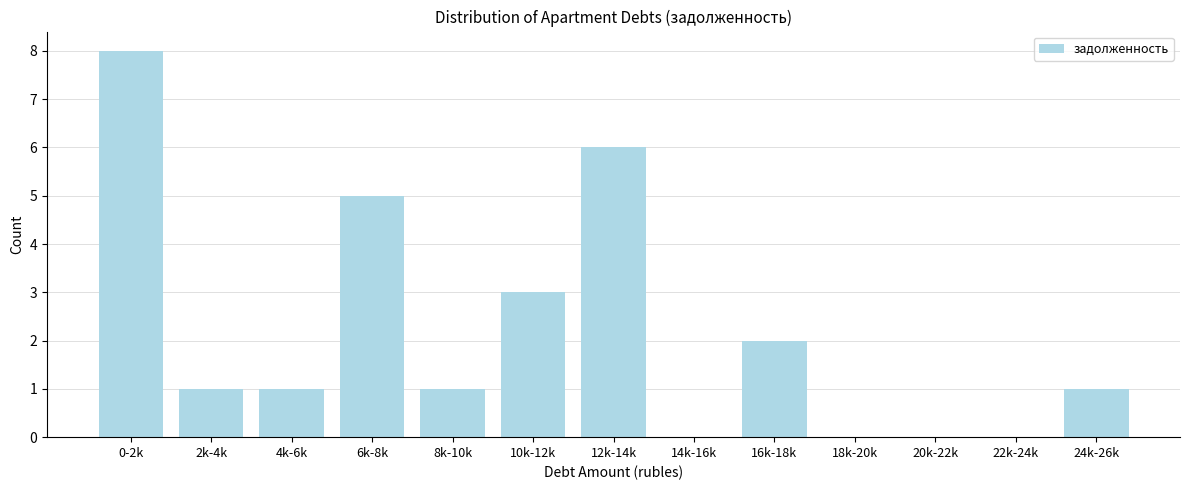

Reading right to left, what are all the values shown in this chart?

24k-26k=1	22k-24k=0	20k-22k=0	18k-20k=0	16k-18k=2	14k-16k=0	12k-14k=6	10k-12k=3	8k-10k=1	6k-8k=5	4k-6k=1	2k-4k=1	0-2k=8